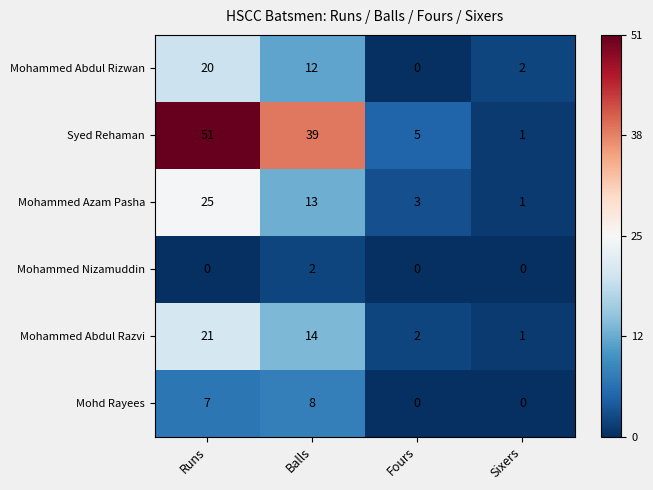

Which series has the largest total across all categories?

Syed Rehaman